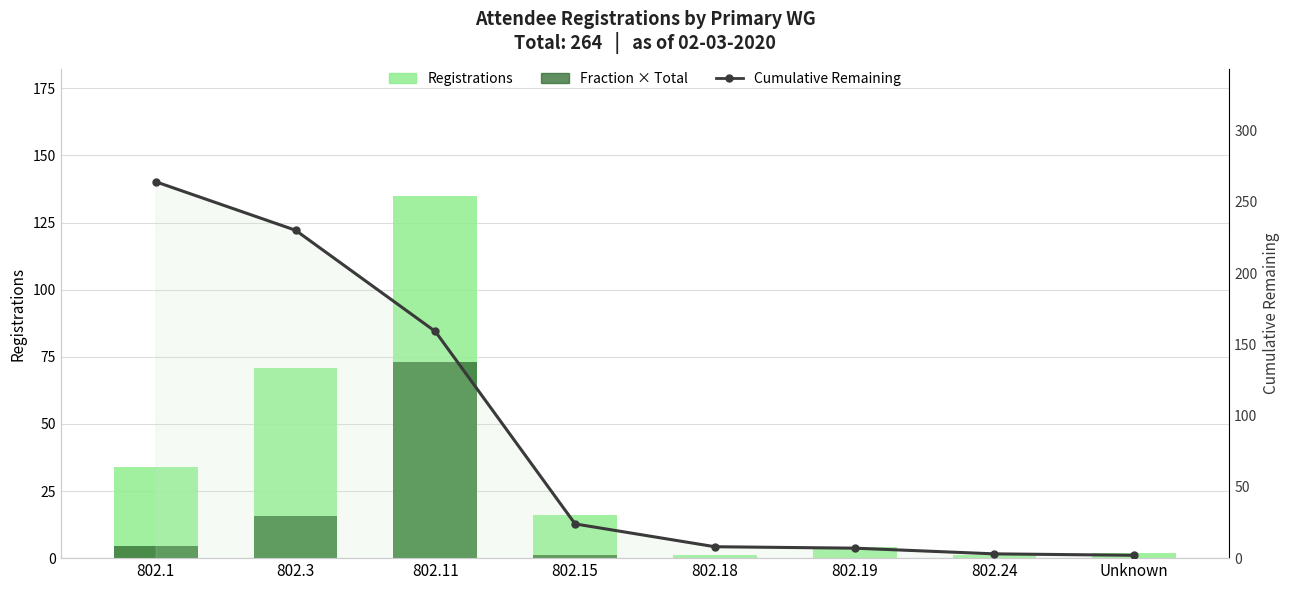

Where is Cumulative Remaining nearest to the value 133?

802.11